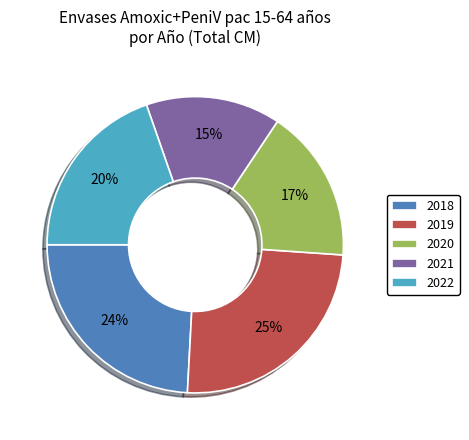

How many segments does this pie chart have?

5